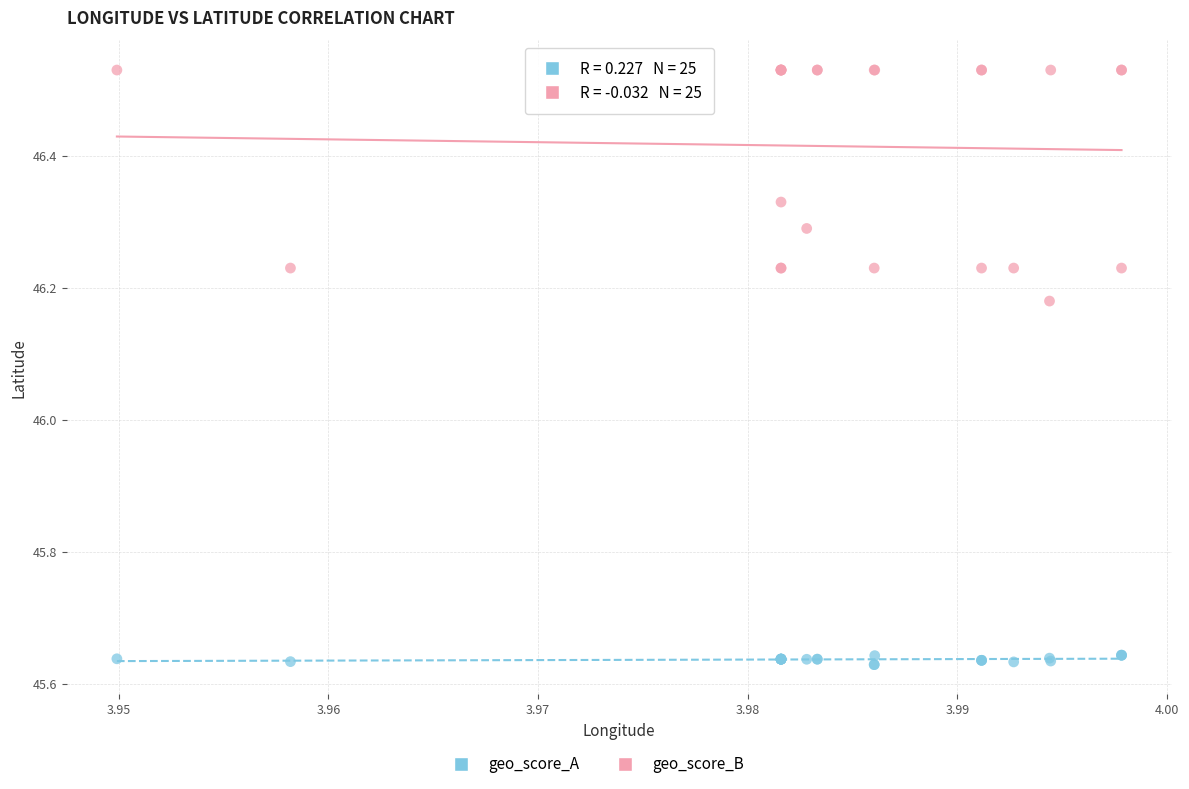

Which series has the widest spread of Y values?

geo_score_B